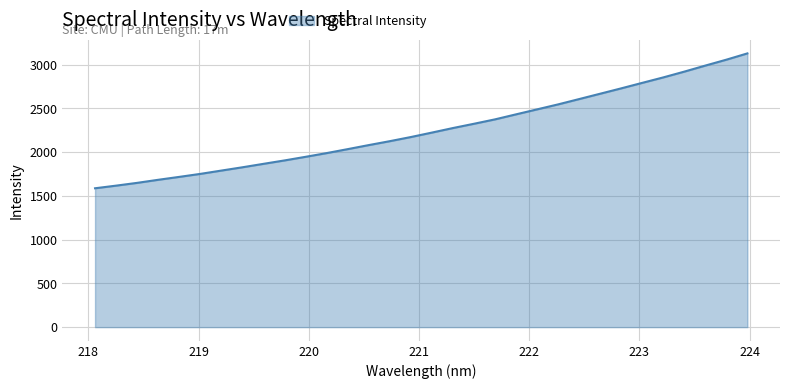

What is the difference between the maximum and minimum values?

1541.8